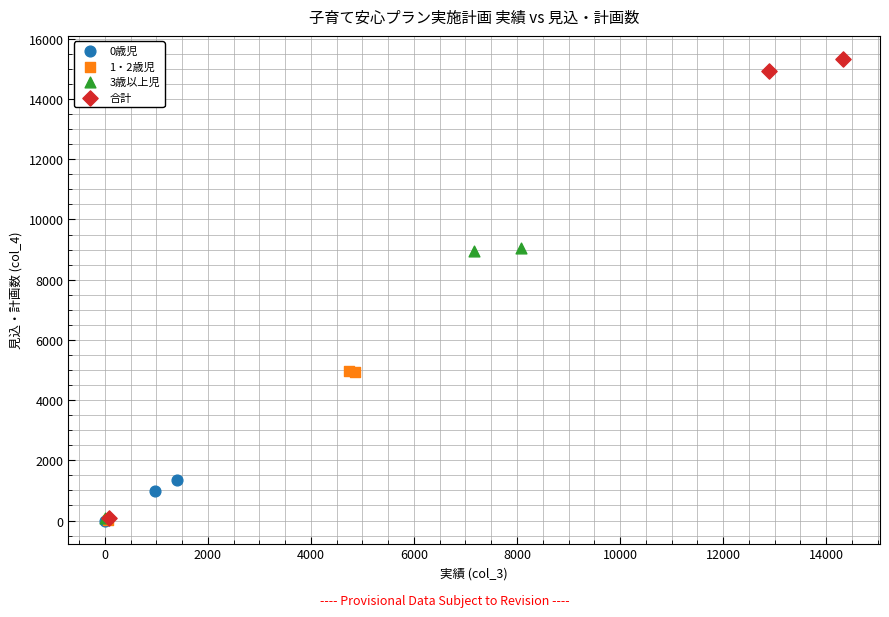

Which series contains the highest Y value?

合計